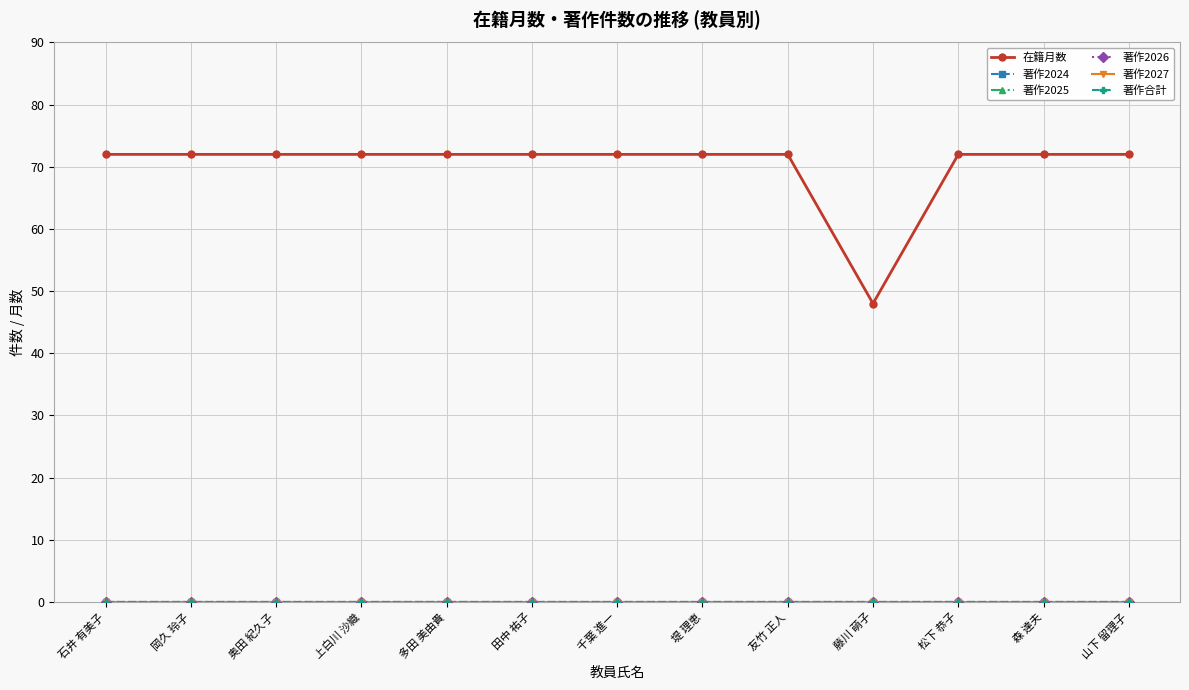

Does the chart display data point markers on the line(s)?

Yes